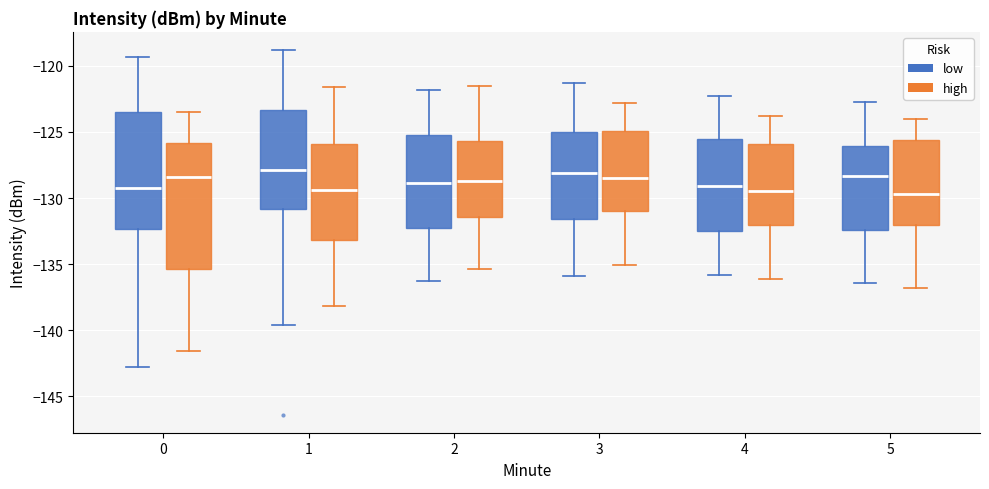

Which box is the tallest, from its lower edge to its upper edge?

0 (high)